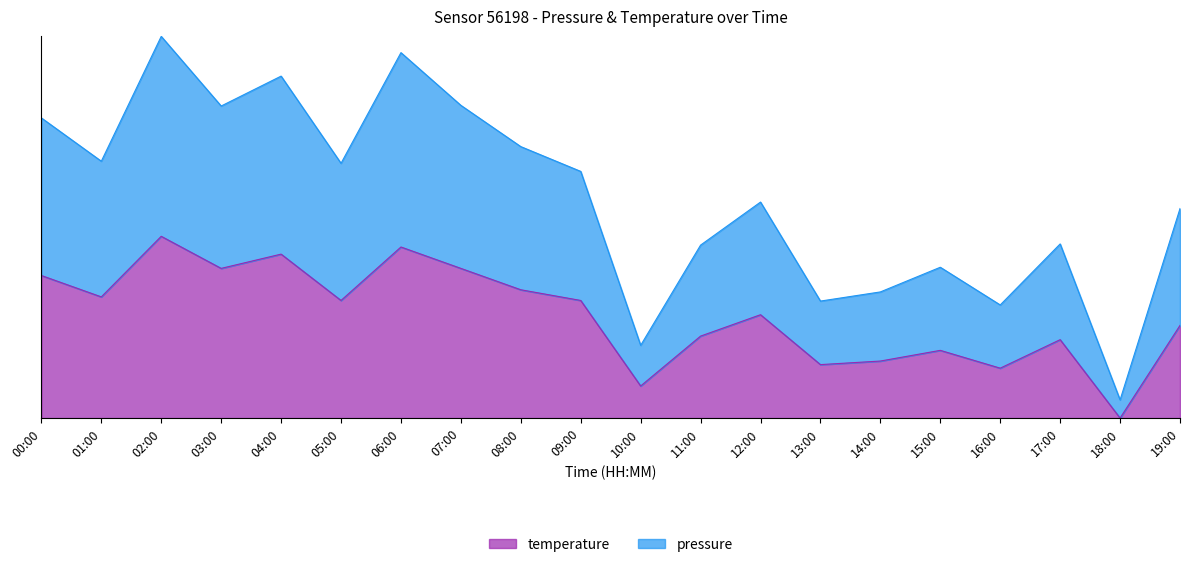

True or false: pressure and temperature intersect in this chart.

False